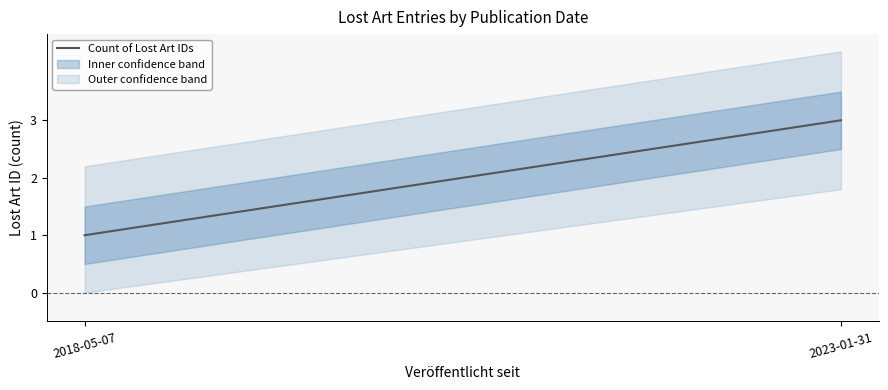

What is the label of the 2nd point from the left?

2023-01-31